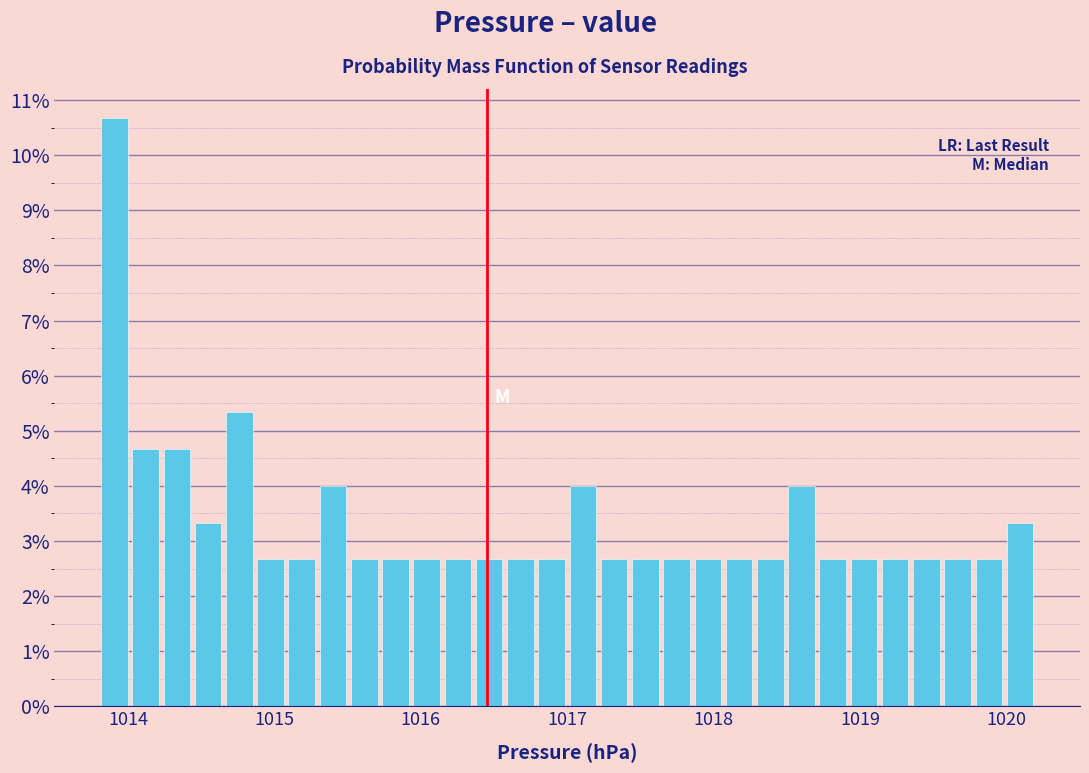

Read against the x-axis, roughly where is the centre of the tallest bar?

1013.9